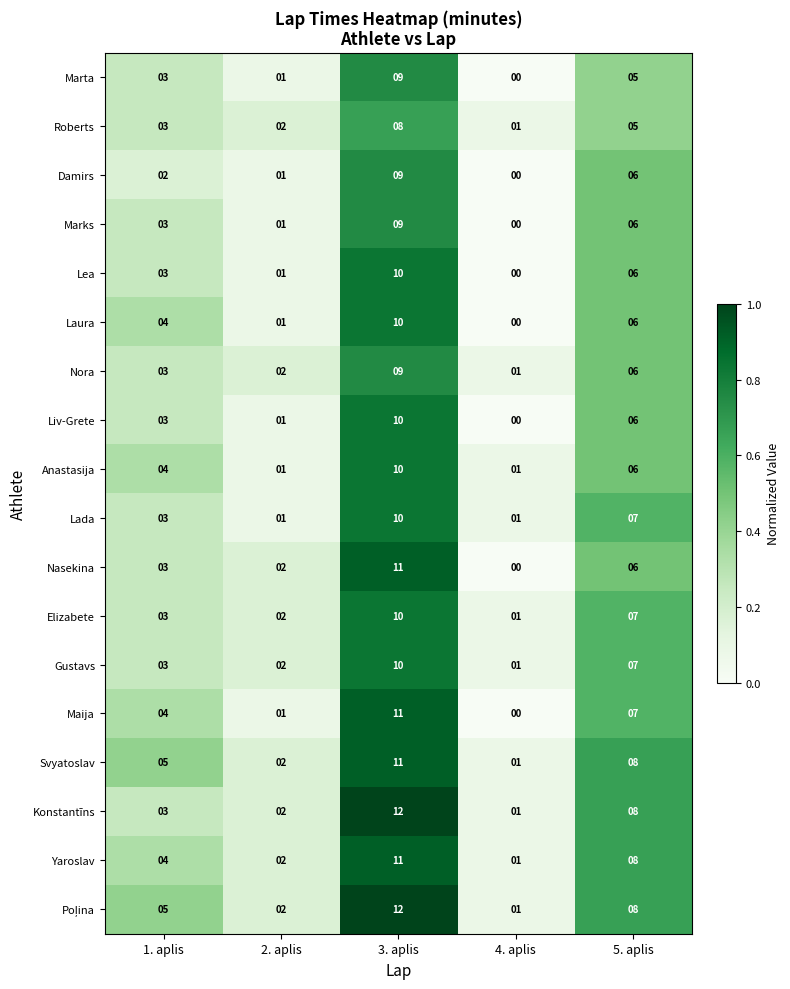

What is the difference between the second highest and minimum values in the Gustavs series?

6